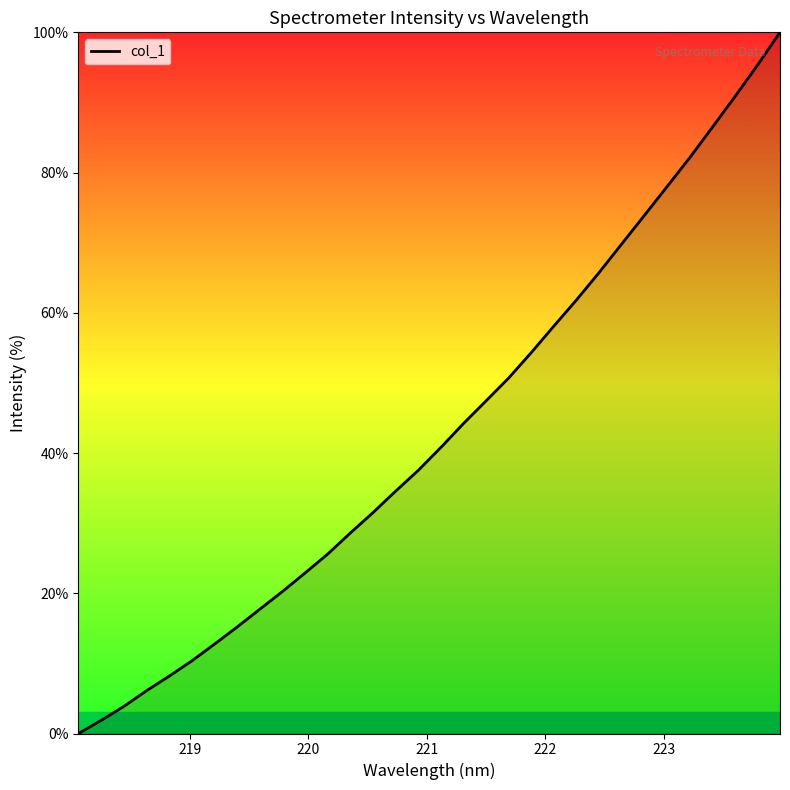

What is the maximum value shown in the chart?

100.0